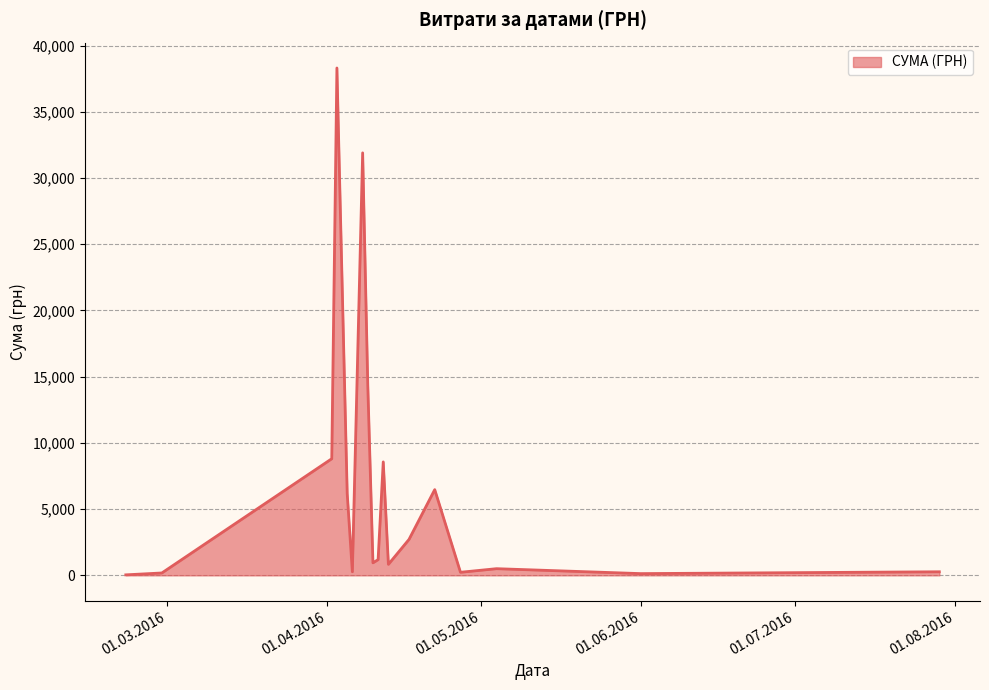

What is the difference between the maximum and minimum values?

38264.5